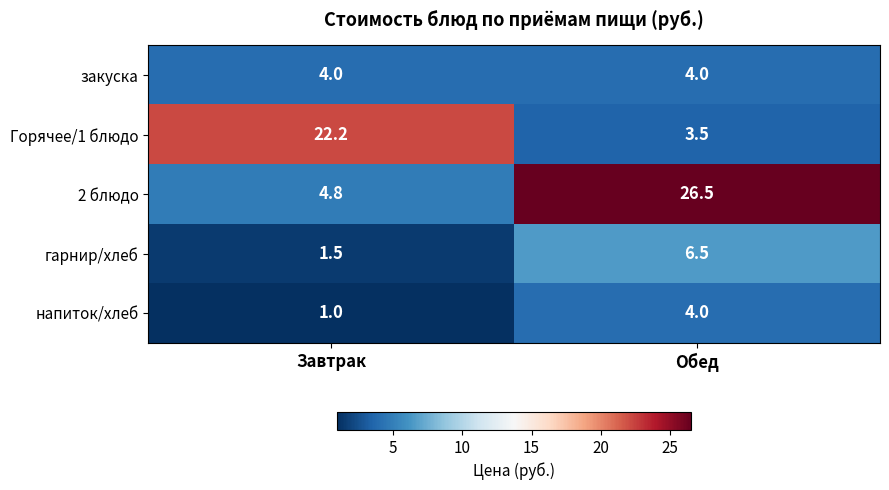

Where does the гарнир/хлеб series first go above 6?

Обед